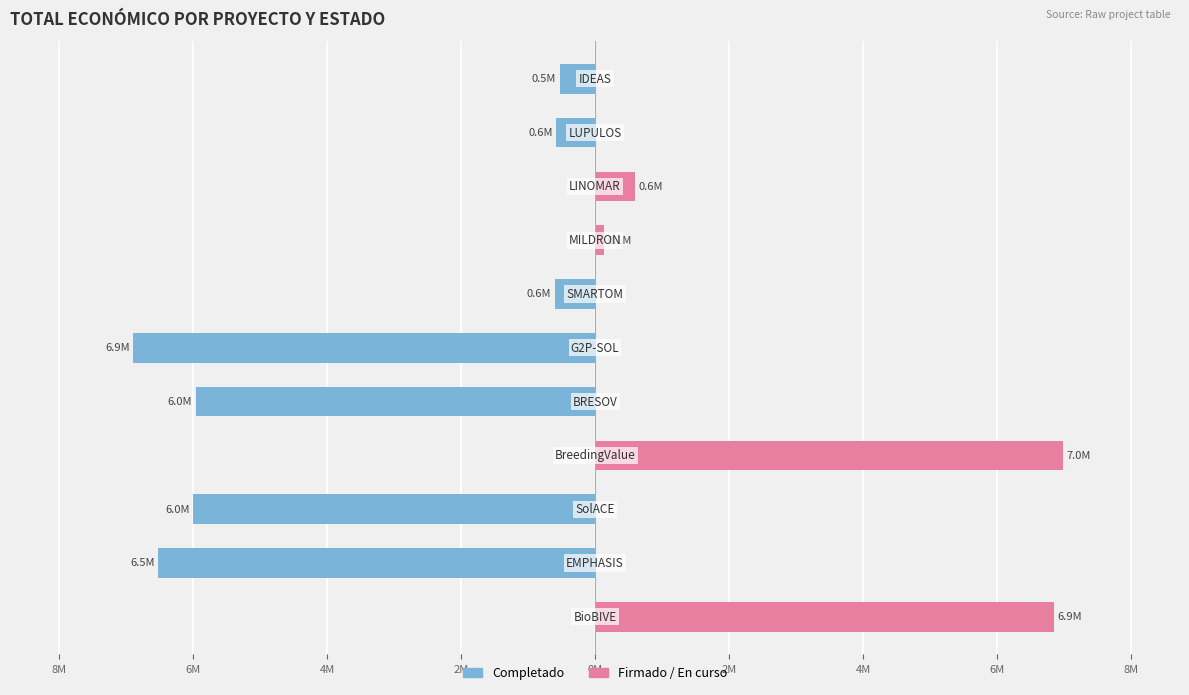

How many series are shown in this chart?

2